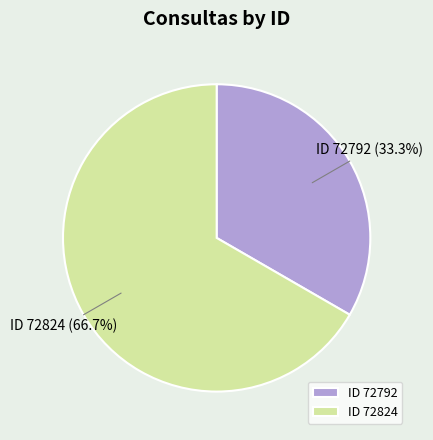

Rank the categories by value from highest to lowest.

ID 72824, ID 72792